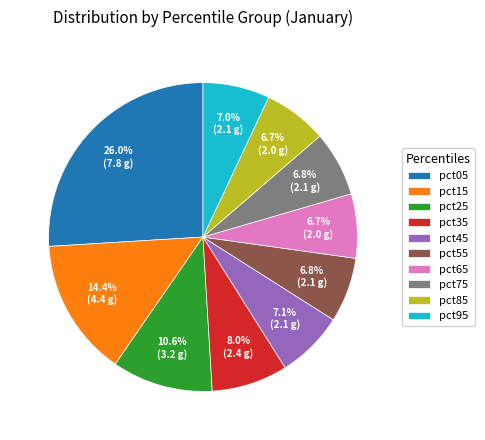

Is pct85 the majority of the pie?

No